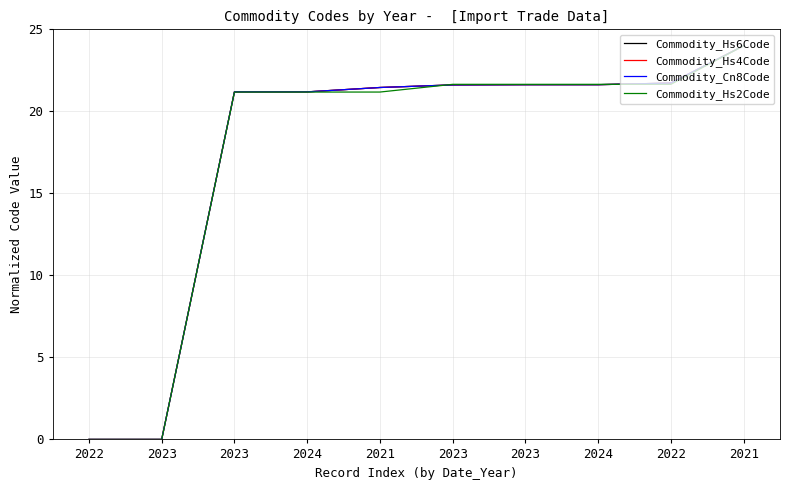

Which category has the highest value across all series?

2021